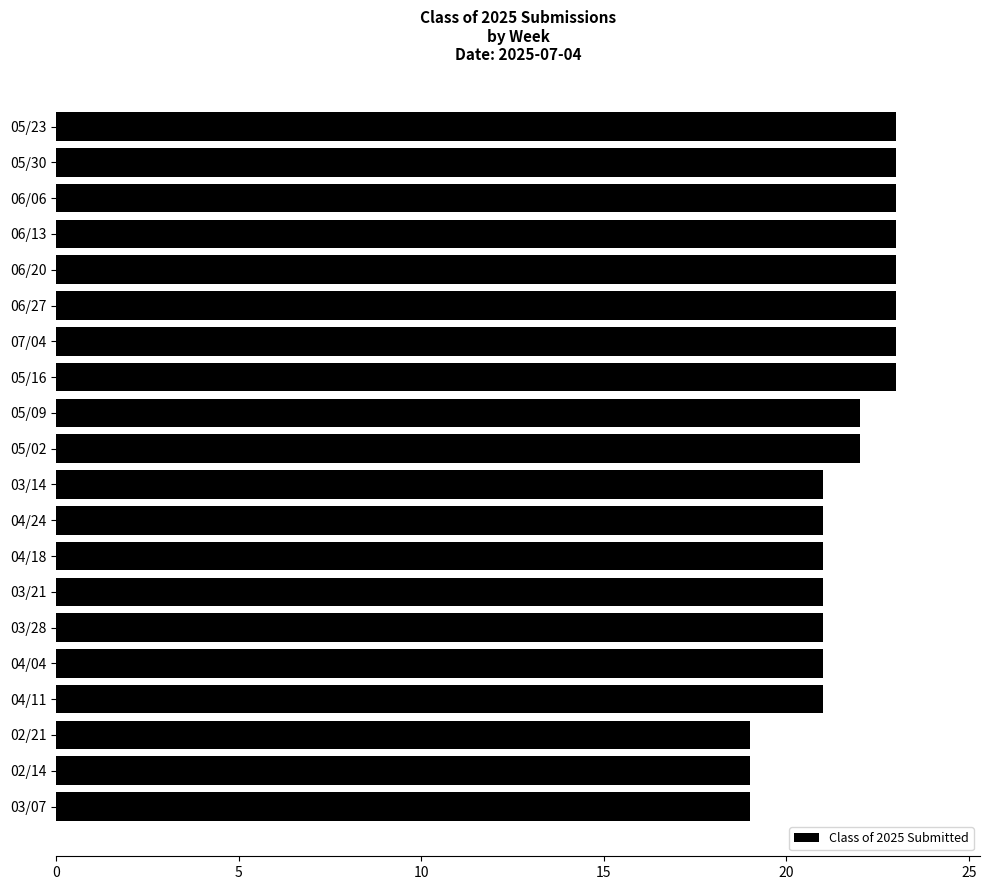

What is the minimum value shown in the chart?

19